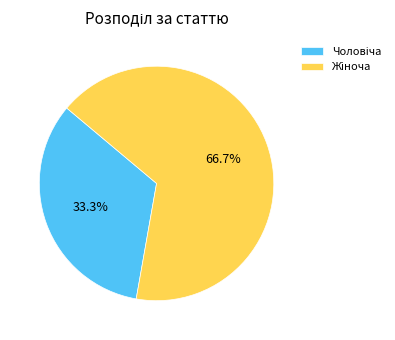

Is there any slice that represents more than half of the pie?

Yes